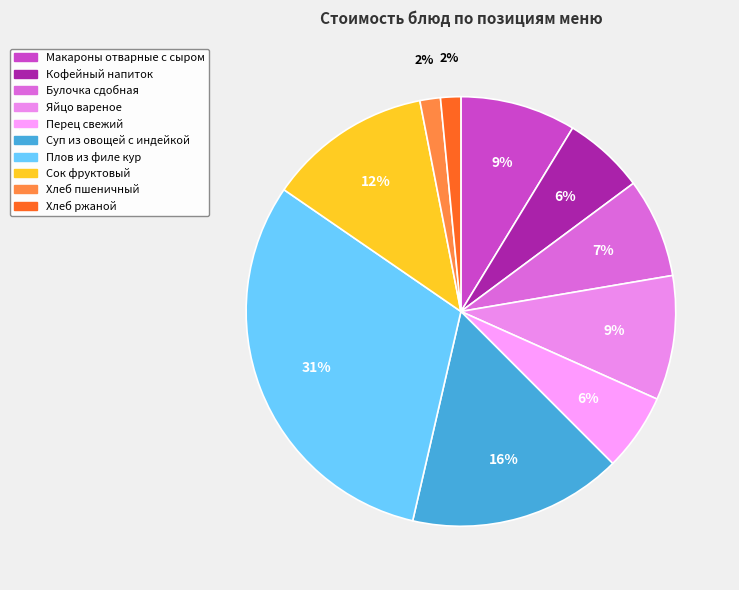

Count the number of slices in the pie.

10